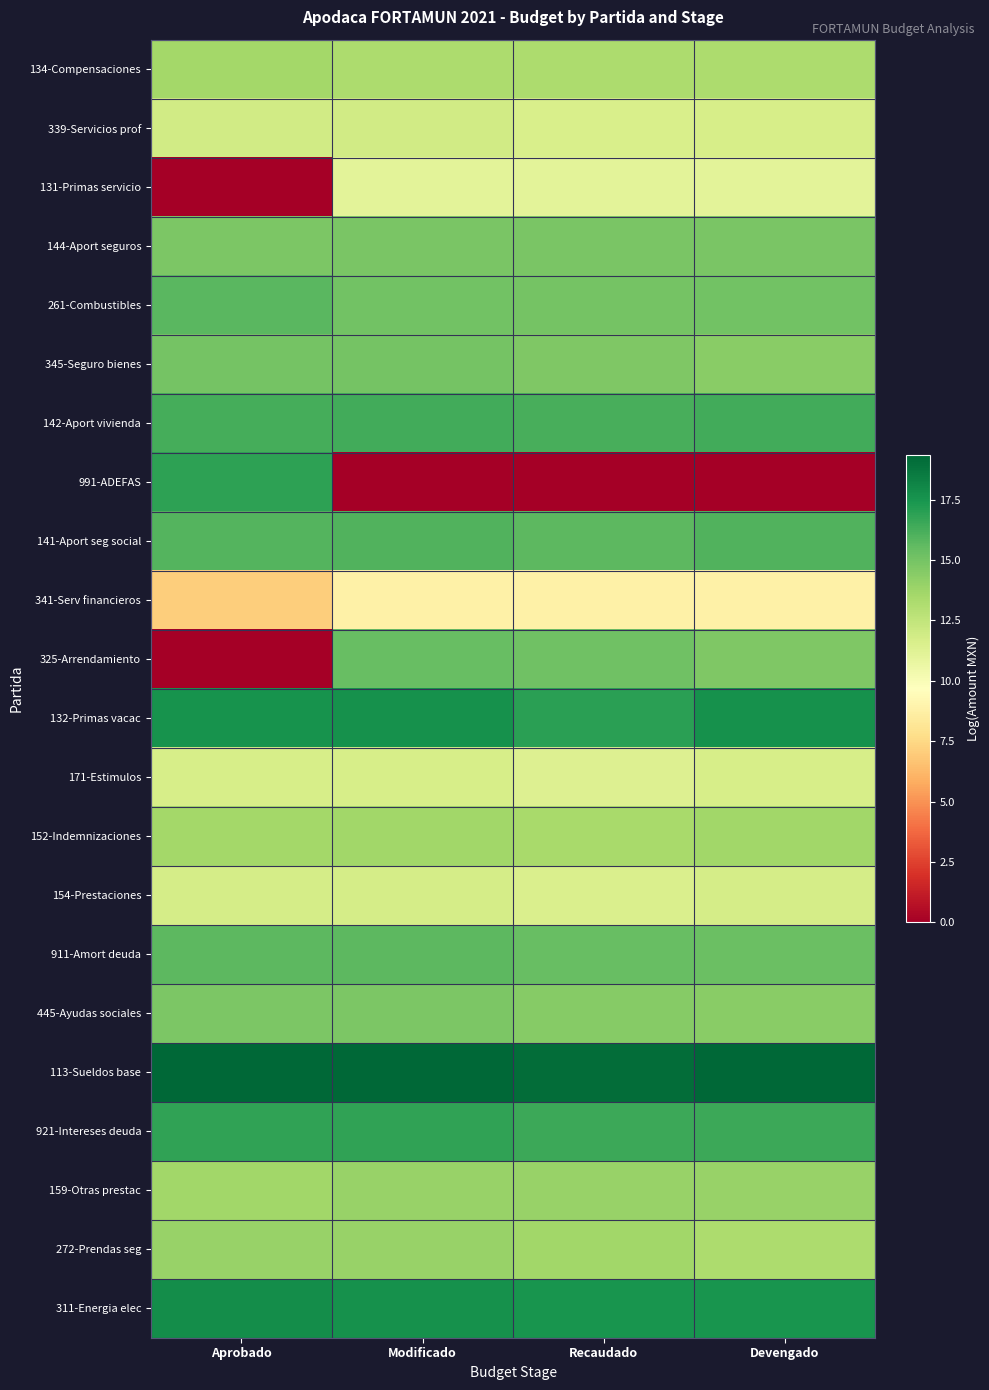

At Aprobado, list the series in order from smallest to largest.

131-Primas servicio, 325-Arrendamiento, 341-Serv financieros, 171-Estimulos, 154-Prestaciones, 339-Servicios prof, 134-Compensaciones, 152-Indemnizaciones, 159-Otras prestac, 272-Prendas seg, 144-Aport seguros, 445-Ayudas sociales, 345-Seguro bienes, 911-Amort deuda, 261-Combustibles, 141-Aport seg social, 142-Aport vivienda, 921-Intereses deuda, 991-ADEFAS, 132-Primas vacac, 311-Energia elec, 113-Sueldos base